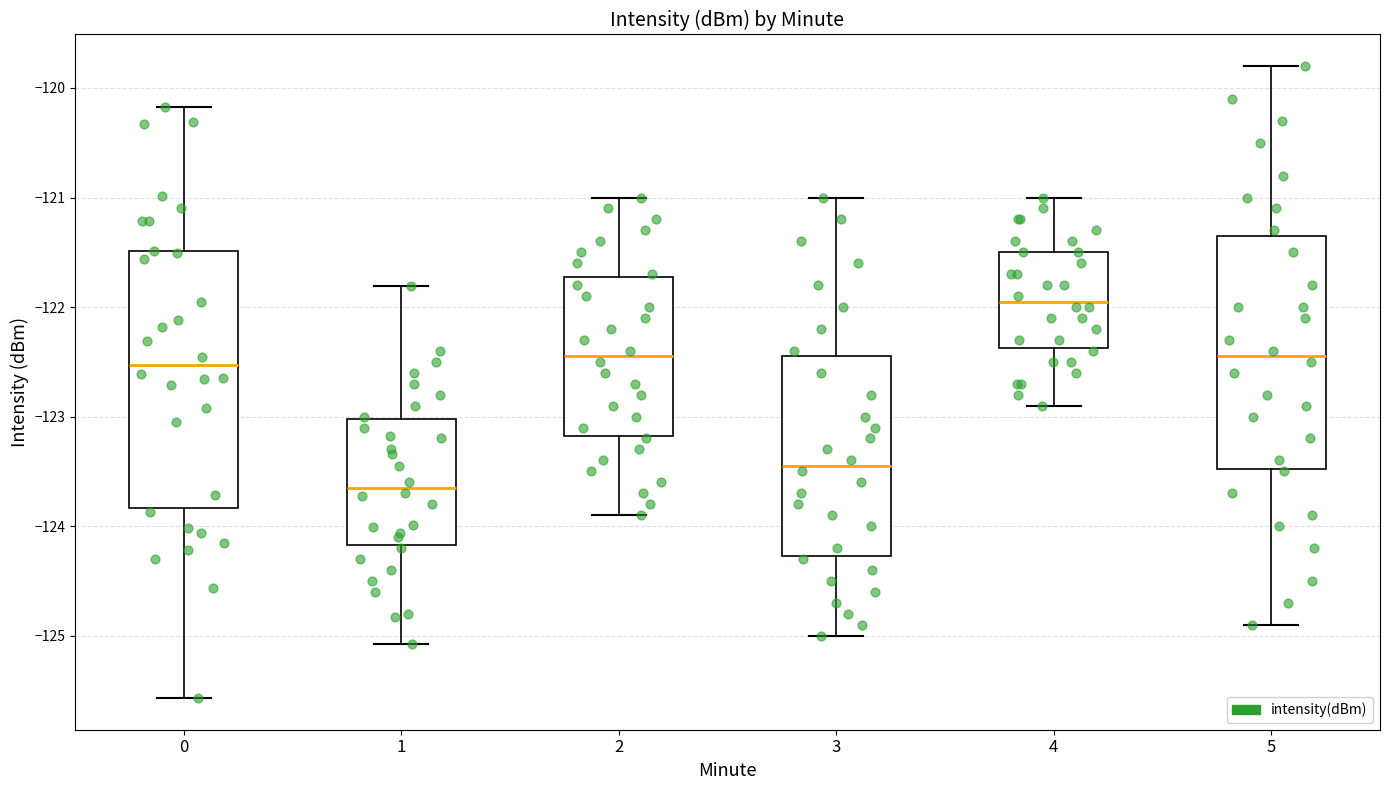

Reading left to right, transcribe this box plot: for each box, give where its median line is, the range the box spans, and where its two whiskers end, as read against the y-axis. The values are not printed on the chart, so give them approximately, as read against the axis.

0: median -122.5, box -123.8 to -121.5, whiskers -125.6 to -120.2
1: median -123.6, box -124.2 to -123.0, whiskers -125.1 to -121.8
2: median -122.4, box -123.2 to -121.7, whiskers -123.9 to -121.0
3: median -123.4, box -124.3 to -122.4, whiskers -125.0 to -121.0
4: median -121.9, box -122.4 to -121.5, whiskers -122.9 to -121.0
5: median -122.4, box -123.5 to -121.3, whiskers -124.9 to -119.8